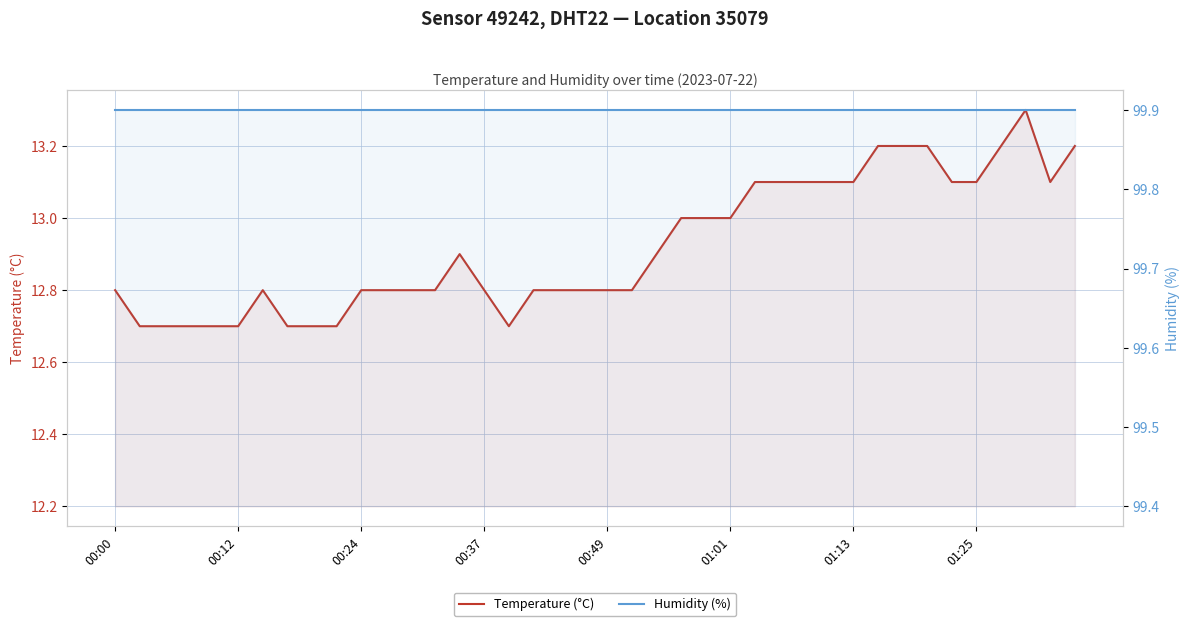

Reading left to right, extract all data points from this chart.

Temperature (°C): 12.8	12.7	12.7	12.7	12.7	12.7	12.8	12.7	12.7	12.7	12.8	12.8	12.8	12.8	12.9	12.8	12.7	12.8	12.8	12.8	12.8	12.8	12.9	13.0	13.0	13.0	13.1	13.1	13.1	13.1	13.1	13.2	13.2	13.2	13.1	13.1	13.2	13.3	13.1	13.2
Humidity (%): 99.9	99.9	99.9	99.9	99.9	99.9	99.9	99.9	99.9	99.9	99.9	99.9	99.9	99.9	99.9	99.9	99.9	99.9	99.9	99.9	99.9	99.9	99.9	99.9	99.9	99.9	99.9	99.9	99.9	99.9	99.9	99.9	99.9	99.9	99.9	99.9	99.9	99.9	99.9	99.9